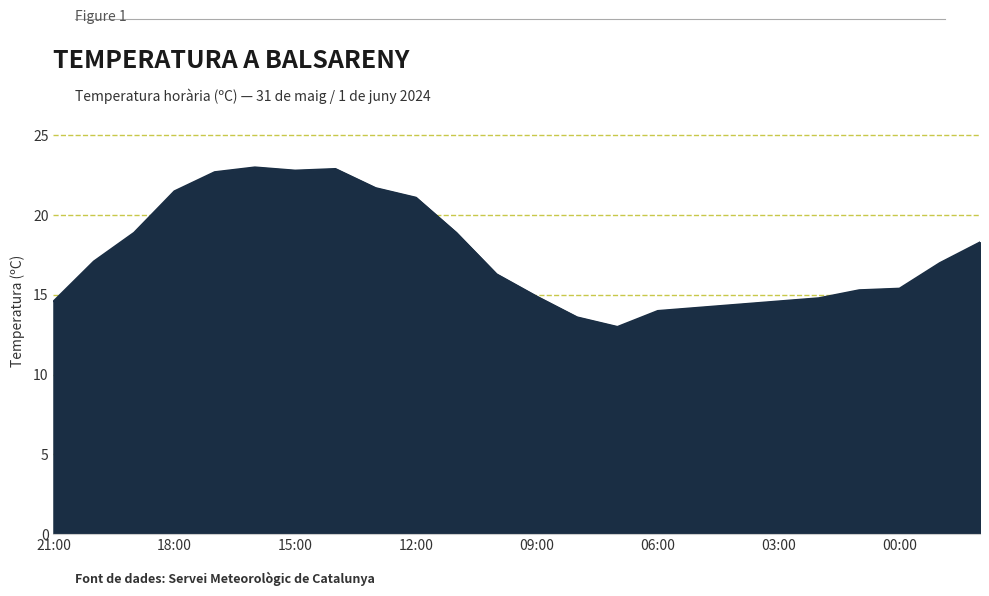

What is the difference between the maximum and minimum values?

10.0